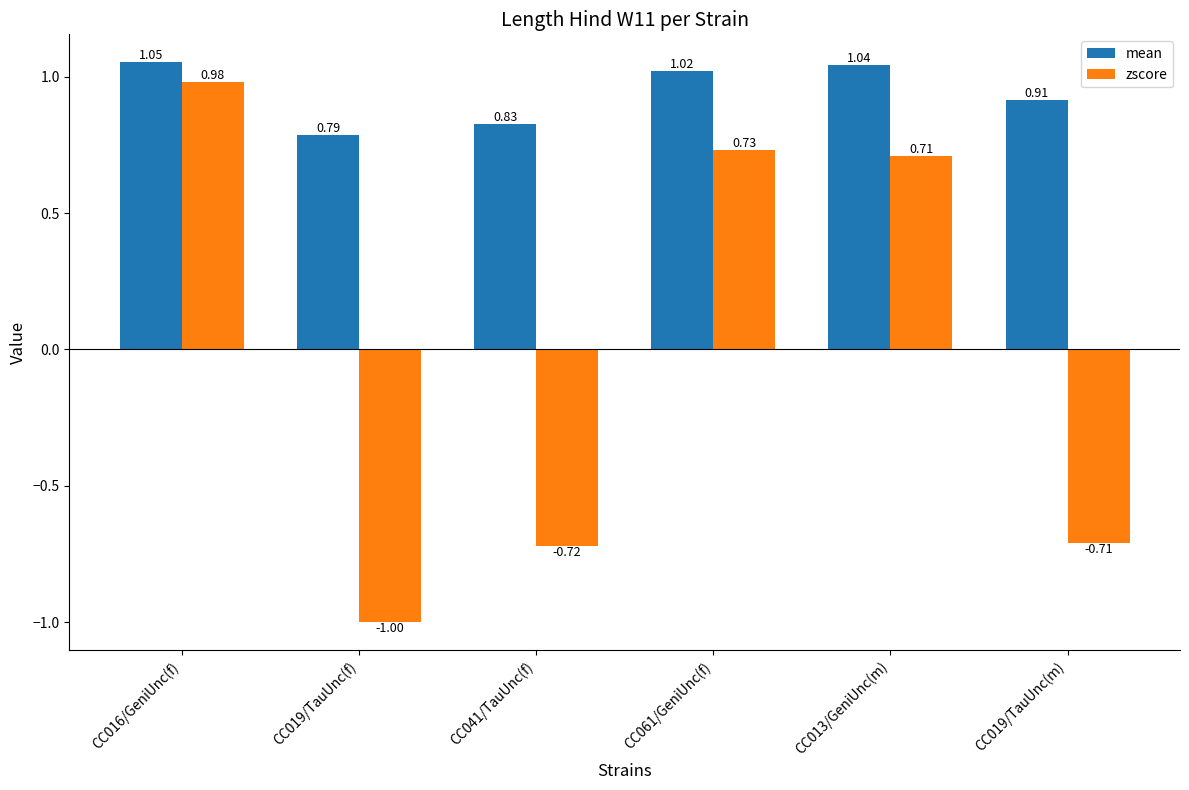

Which series changed the most between CC016/GeniUnc(f) and CC061/GeniUnc(f)?

zscore